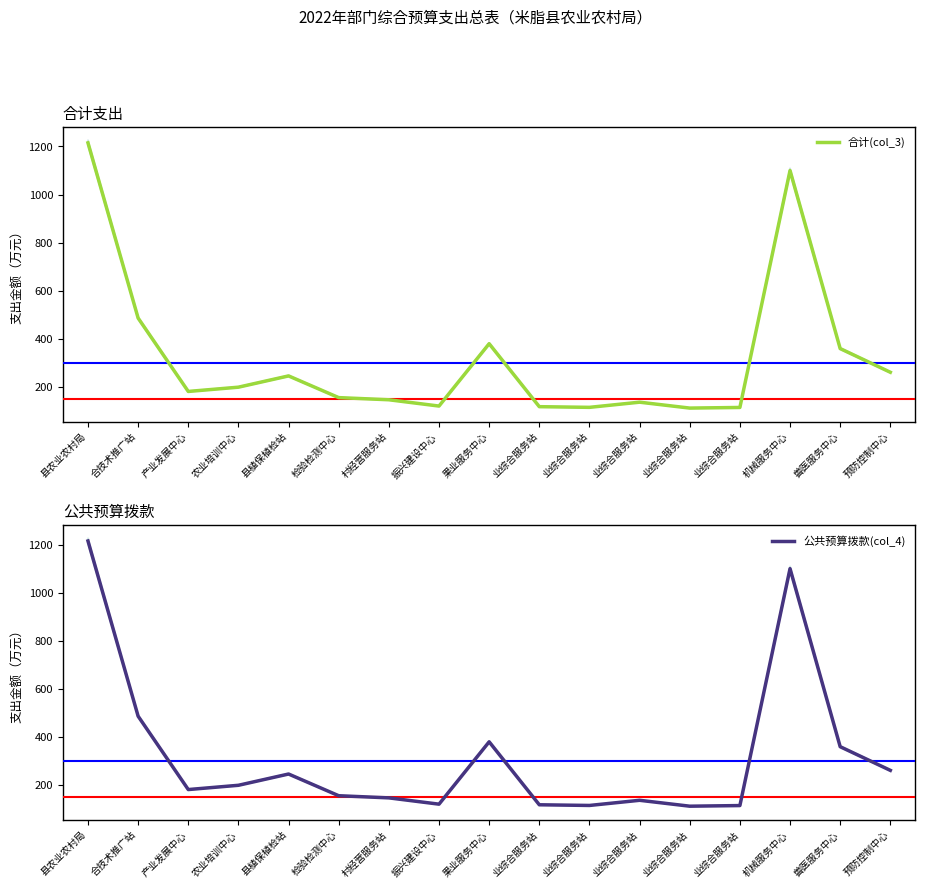

The 公共预算拨款(col_4) series shows 286.3 at 产业发展中心. True or false?

False